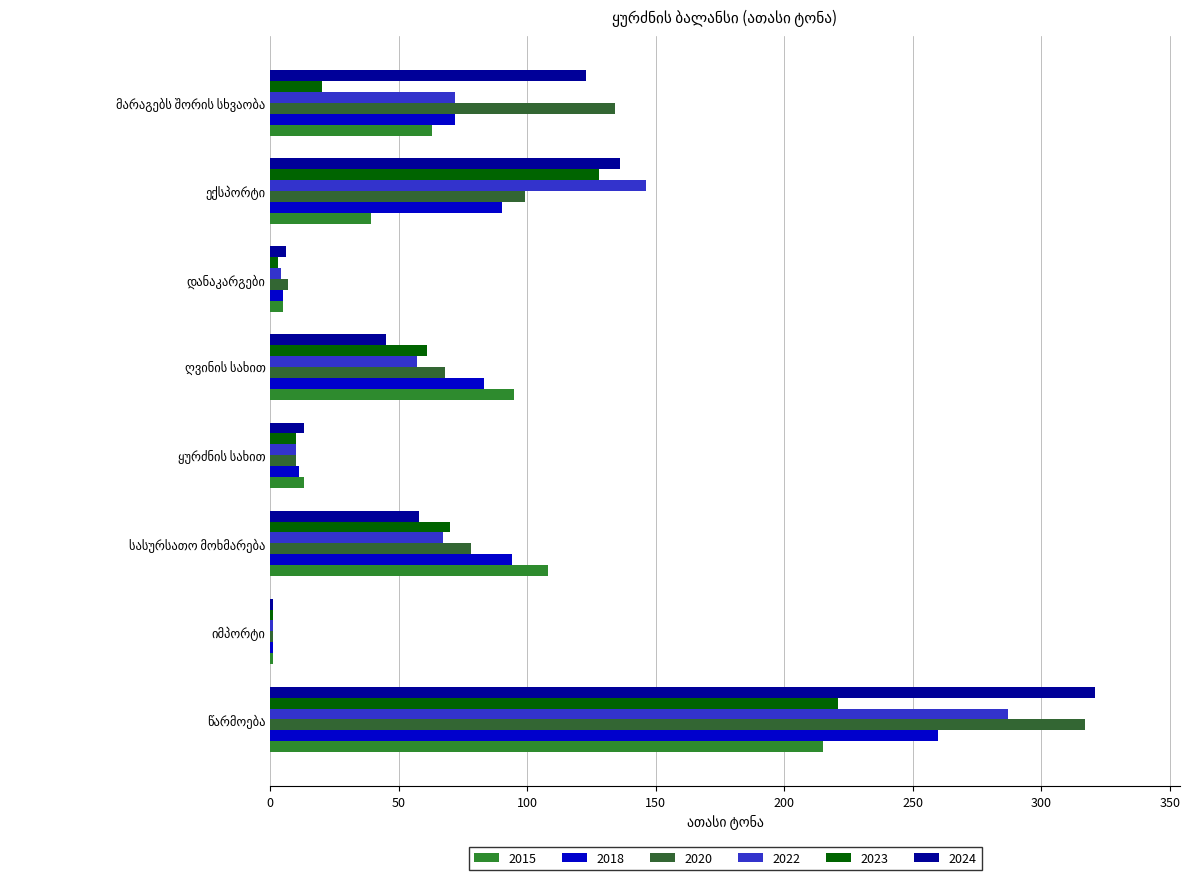

How many categories are shown in the chart?

8